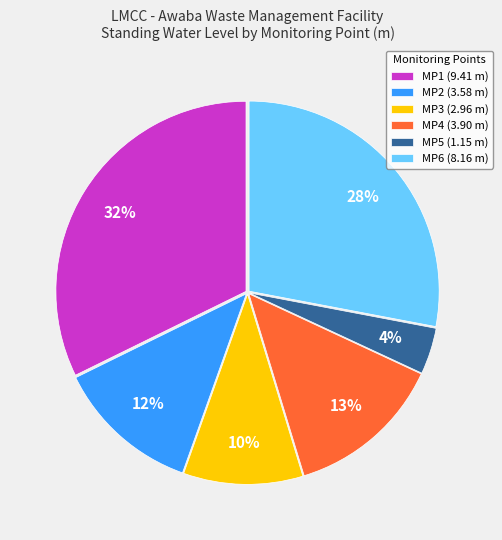

Is MP3 the majority of the pie?

No